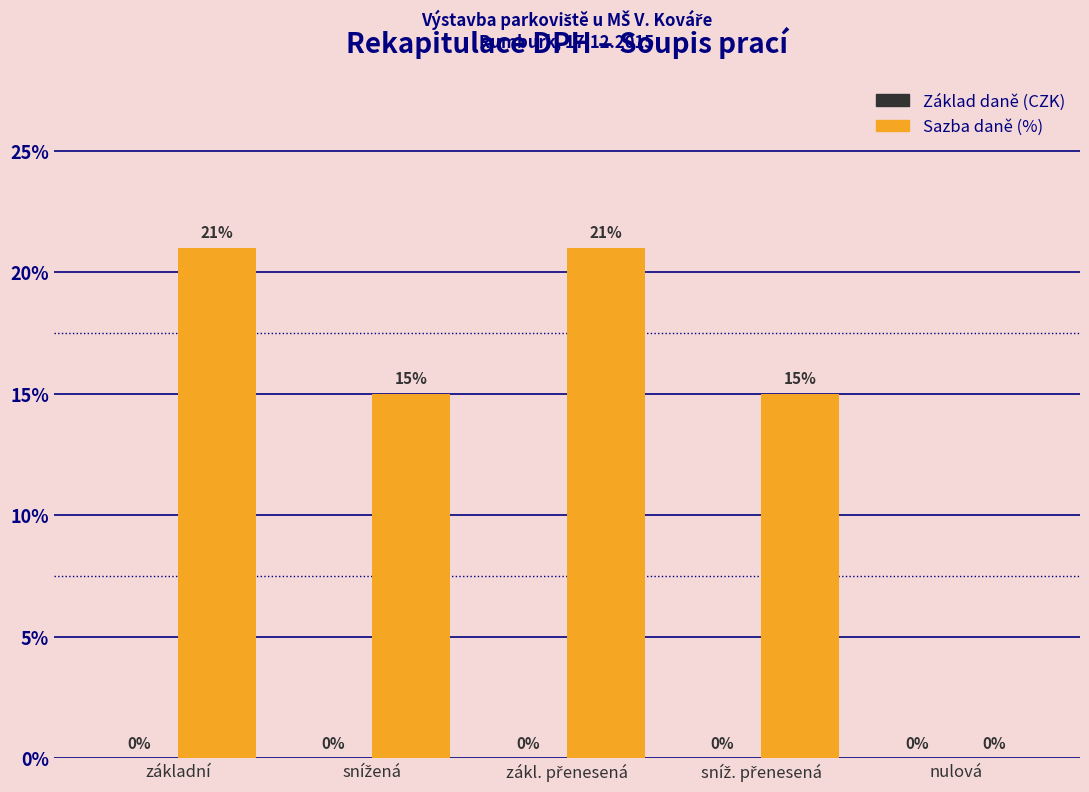

What is the greatest value displayed?

21